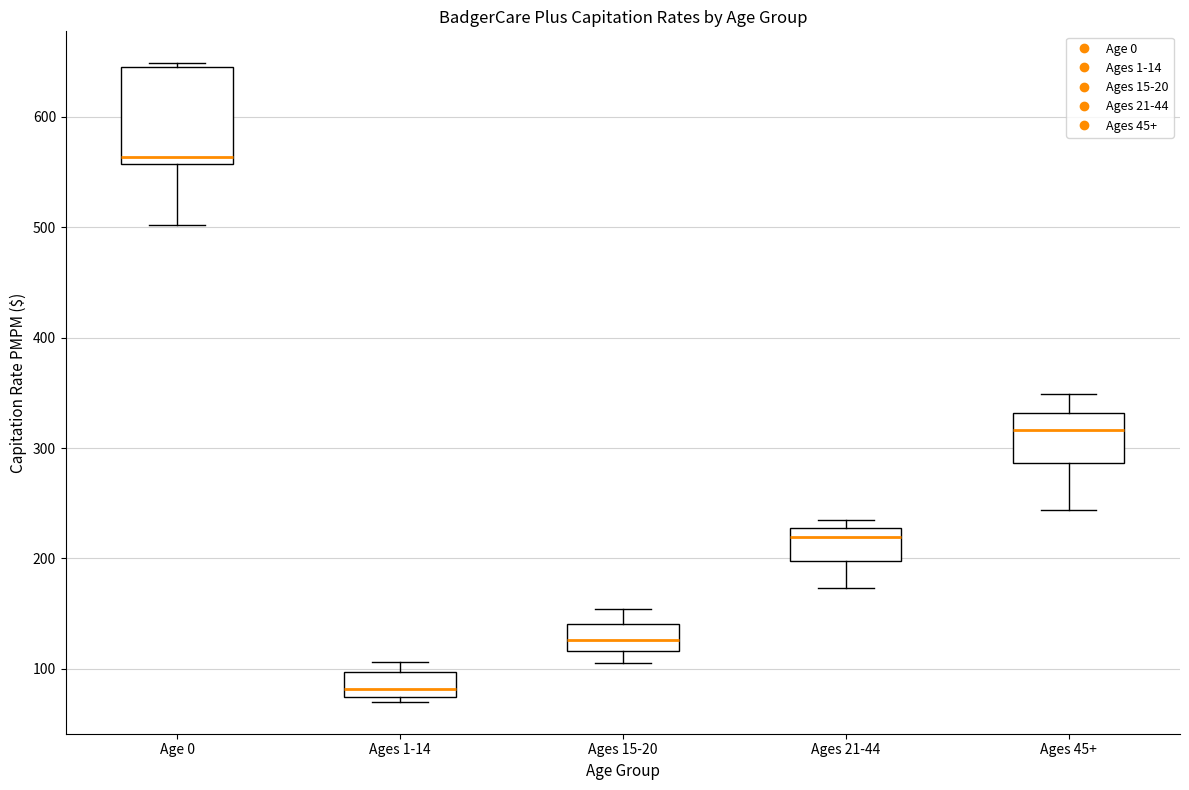

Comparing the boxes themselves (not the whiskers), which one is the tallest?

Age 0